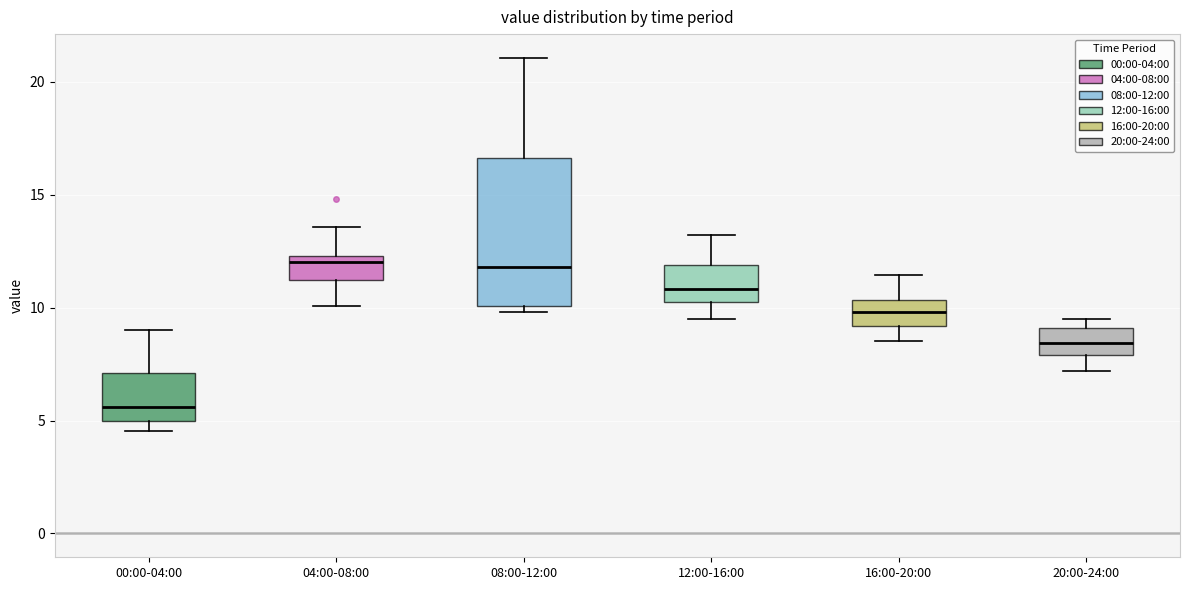

Which box's median line is the lowest?

00:00-04:00